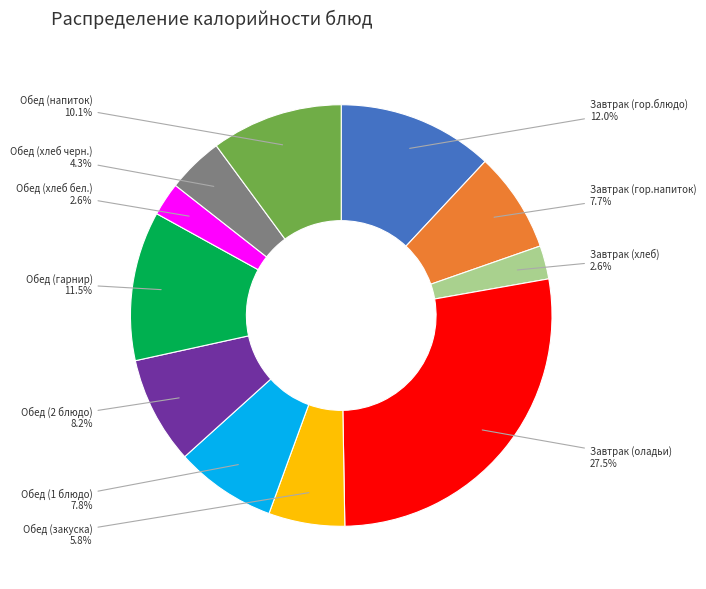

Does Обед (хлеб черн.) account for over 50% of the chart?

No